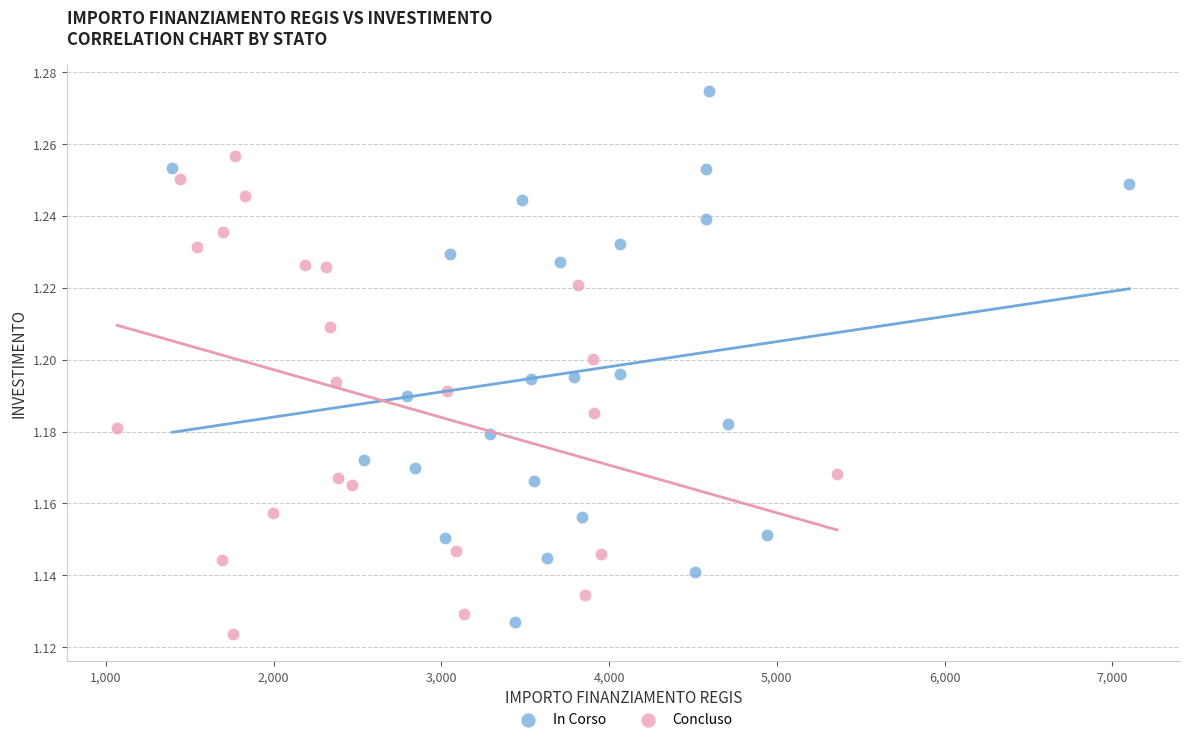

Which series reaches the minimum Y coordinate?

Concluso